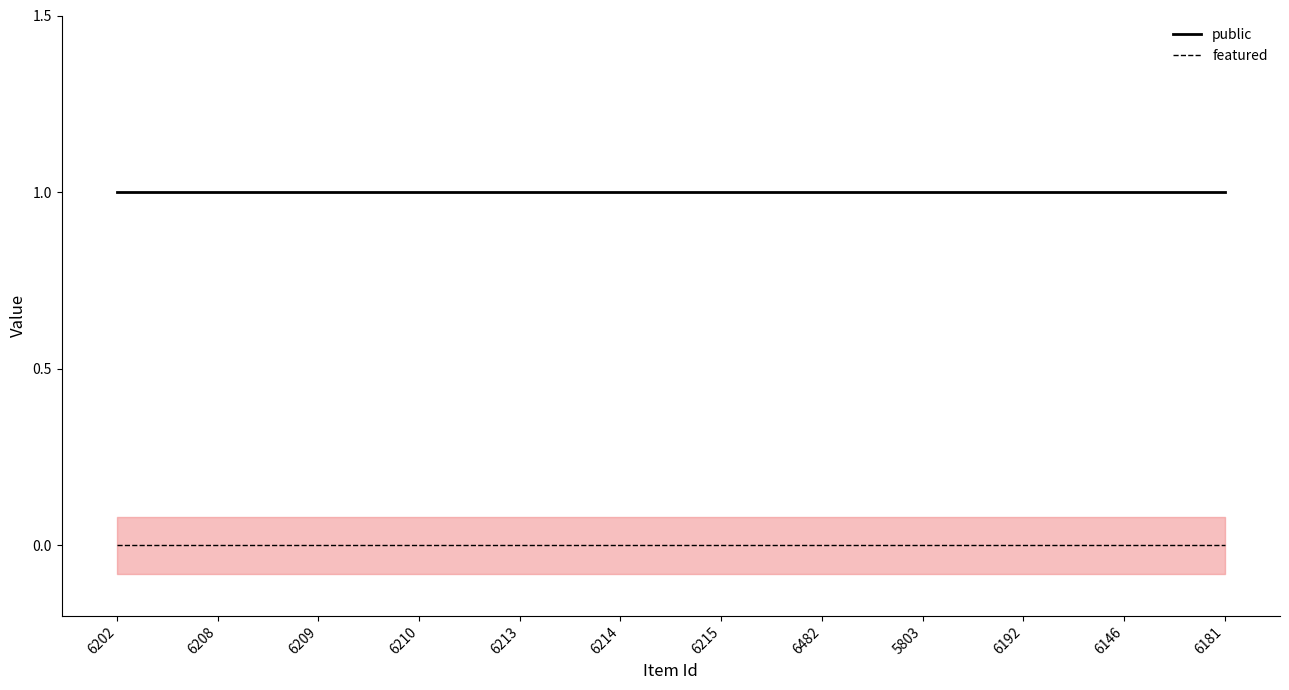

Which has a higher value, 6210 or 6192?

6210